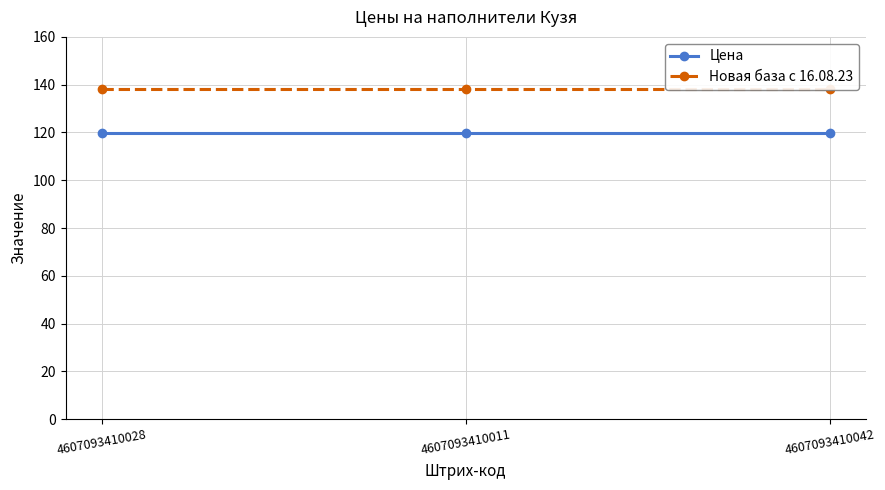

Rank the categories by Новая база с 16.08.23 value from highest to lowest.

4607093410028, 4607093410011, 4607093410042